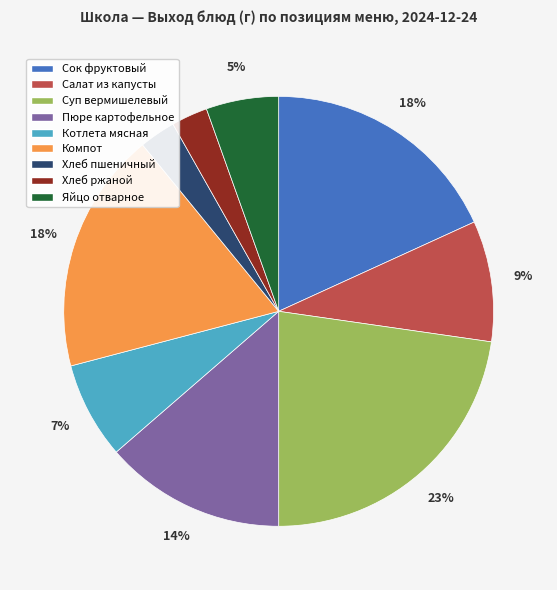

Is it true that Салат из капусты is 9% of the pie?

True